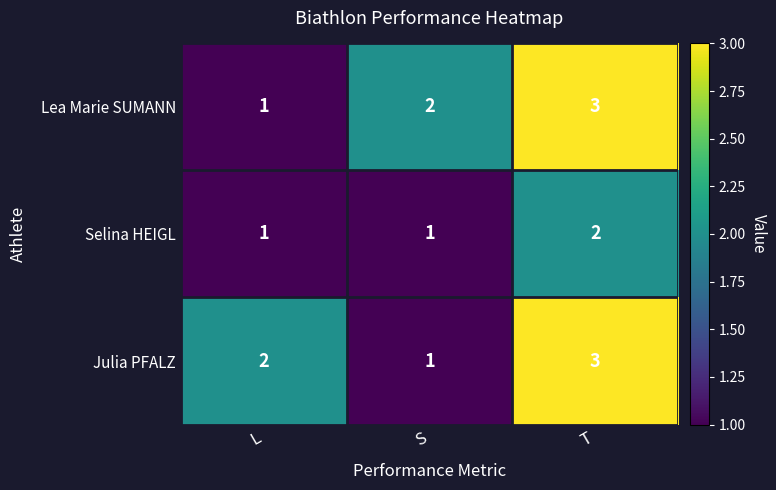

Between L and T, which series saw the biggest shift?

Lea Marie SUMANN